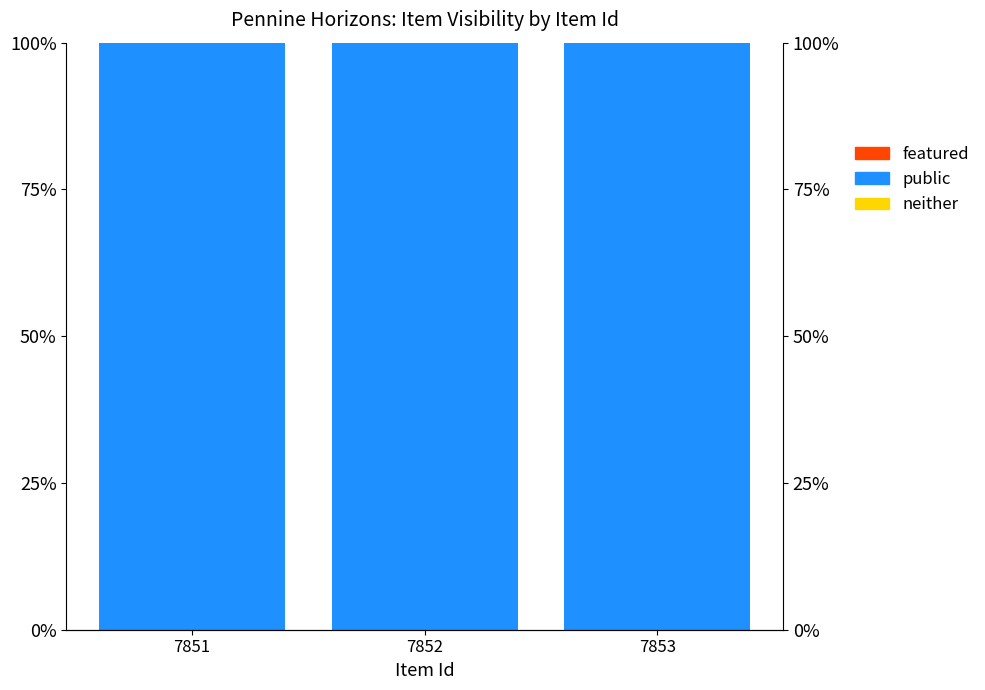

At which category does the chart reach its minimum across all series?

7851